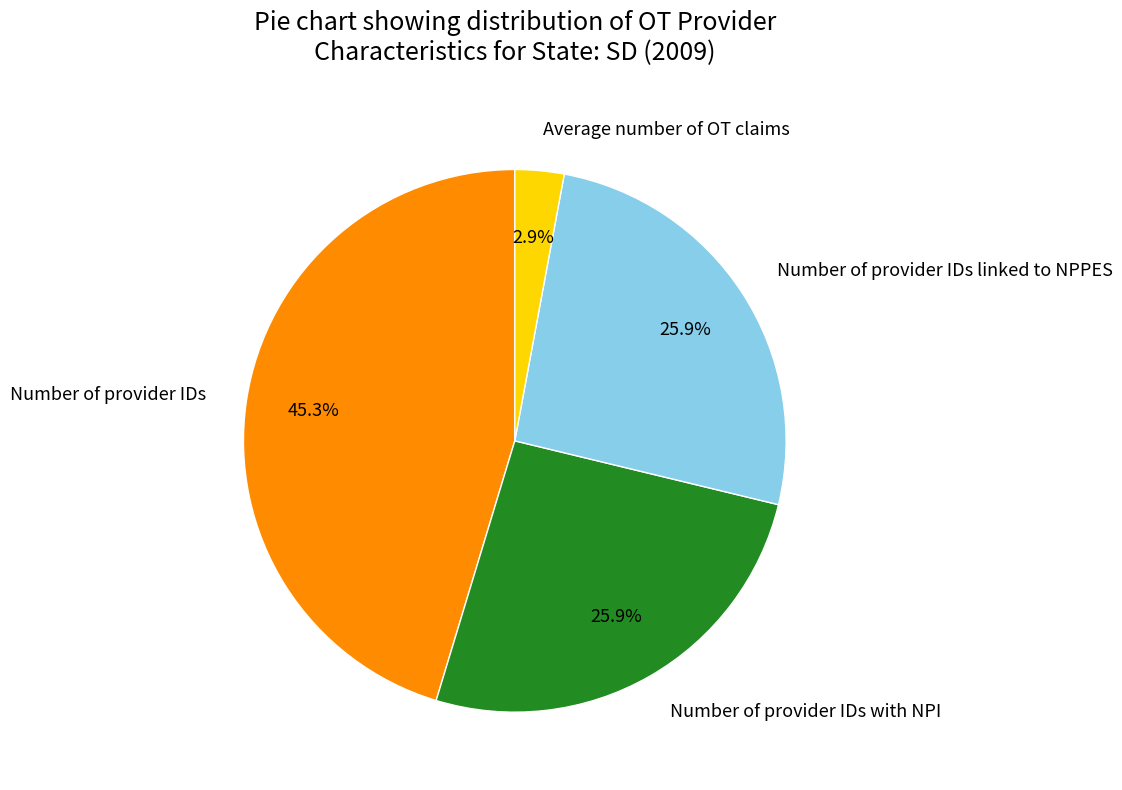

To the nearest percent, what is the difference between the Average number of OT claims and Number of provider IDs linked to NPPES slice percentages?

23%